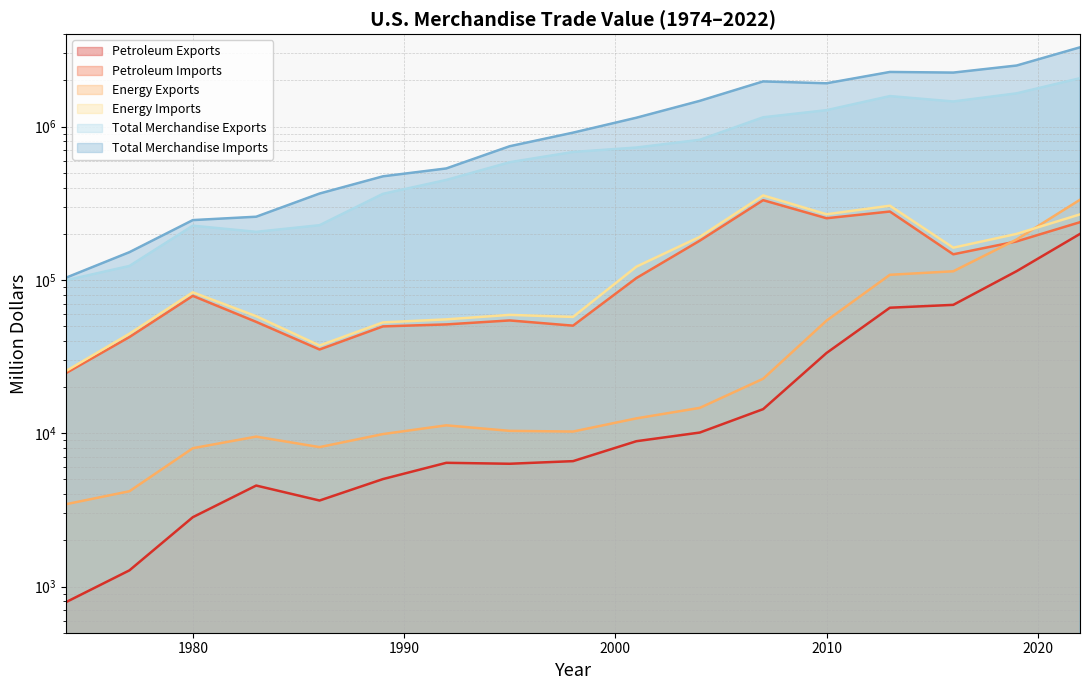

What is the difference between the Total Merchandise Exports values at 1998 and 2004?

136637.0